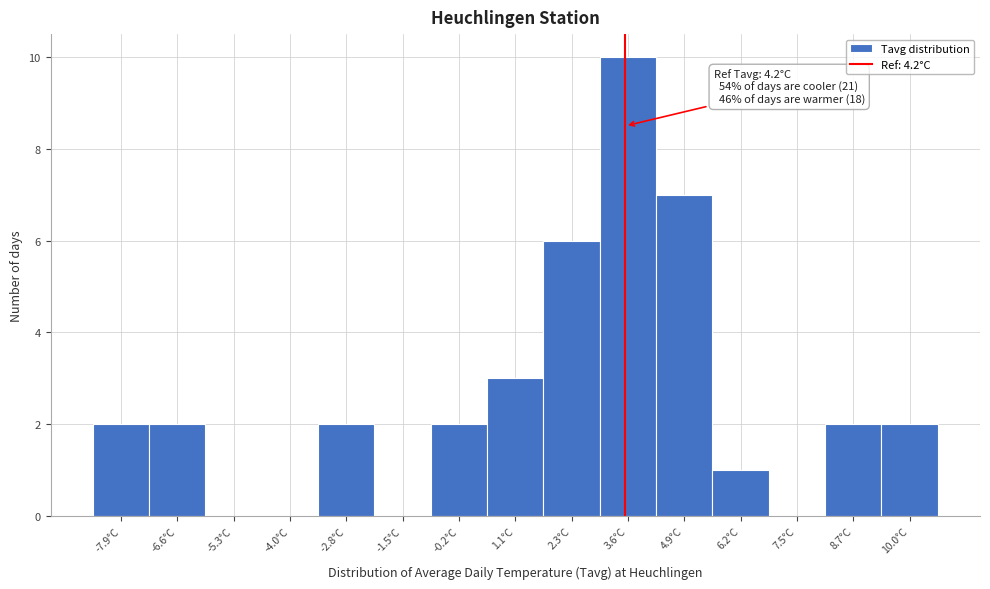

Reading left to right, transcribe all the data shown in this chart.

-7.9°C=2	-6.6°C=2	-5.3°C=0	-4.0°C=0	-2.8°C=2	-1.5°C=0	-0.2°C=2	1.1°C=3	2.3°C=6	3.6°C=10	4.9°C=7	6.2°C=1	7.5°C=0	8.7°C=2	10.0°C=2